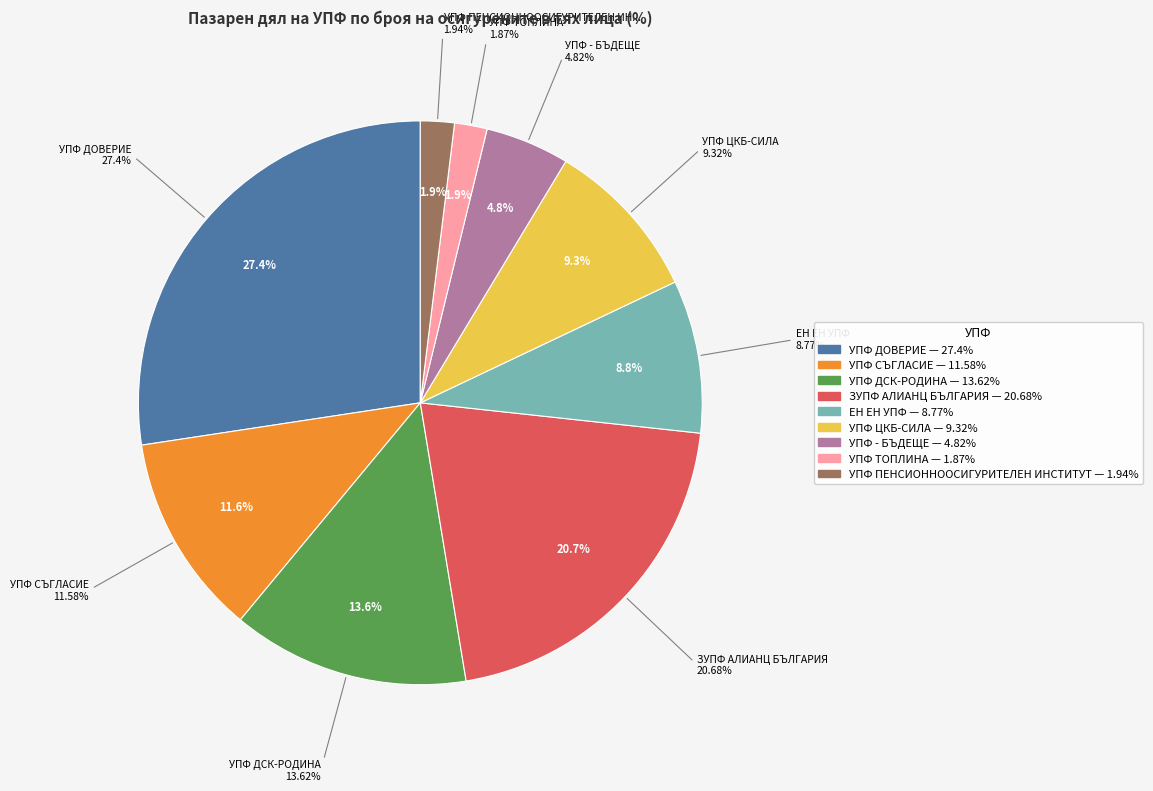

Rank the categories by value from lowest to highest.

УПФ "ТОПЛИНА", УПФ "ПЕНСИОННООСИГУРИТЕЛЕН ИНСТИТУТ", "УПФ - БЪДЕЩЕ", "ЕН ЕН УПФ", УПФ "ЦКБ-СИЛА", УПФ "СЪГЛАСИЕ", УПФ "ДСК-РОДИНА", ЗУПФ "АЛИАНЦ БЪЛГАРИЯ", УПФ "ДОВЕРИЕ"